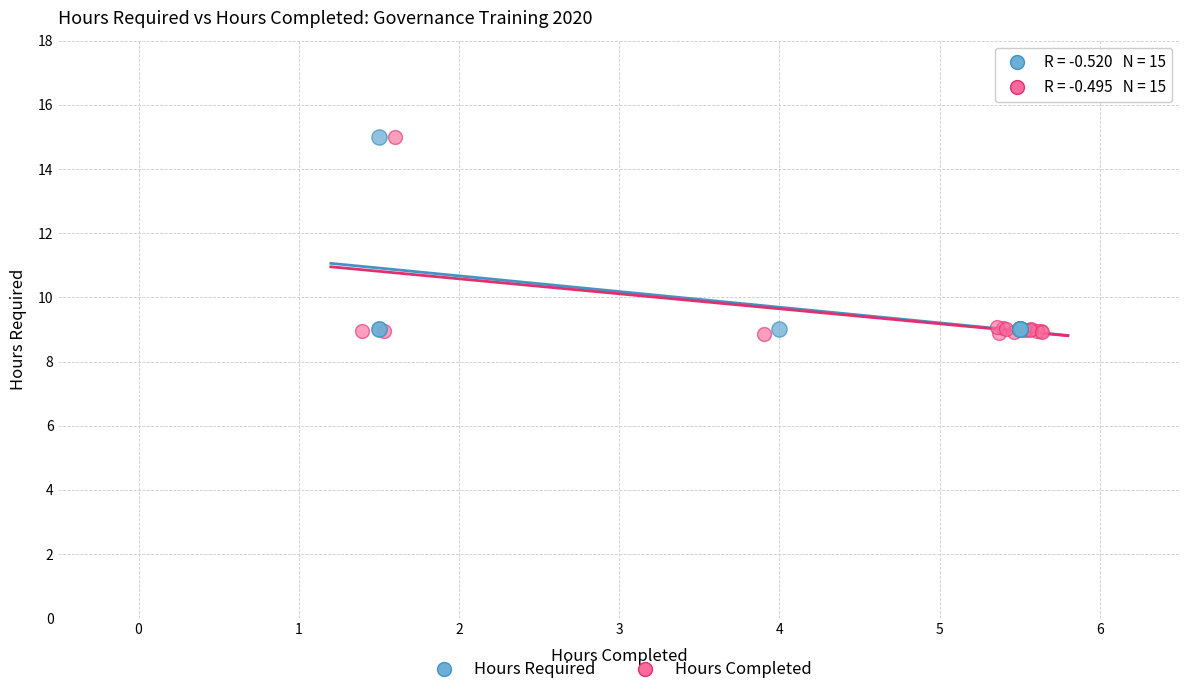

Which series has the widest spread of Y values?

Hours Completed